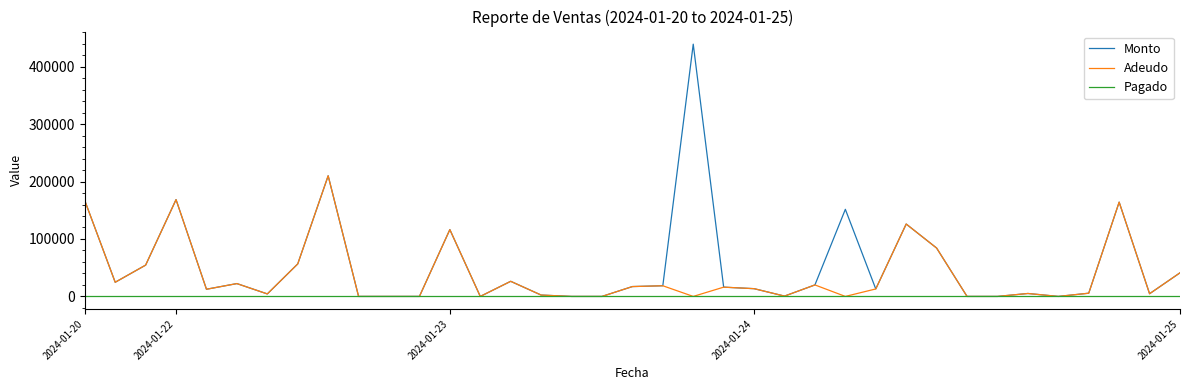

Rank the series by their average value, from highest to lowest.

Monto, Adeudo, Pagado